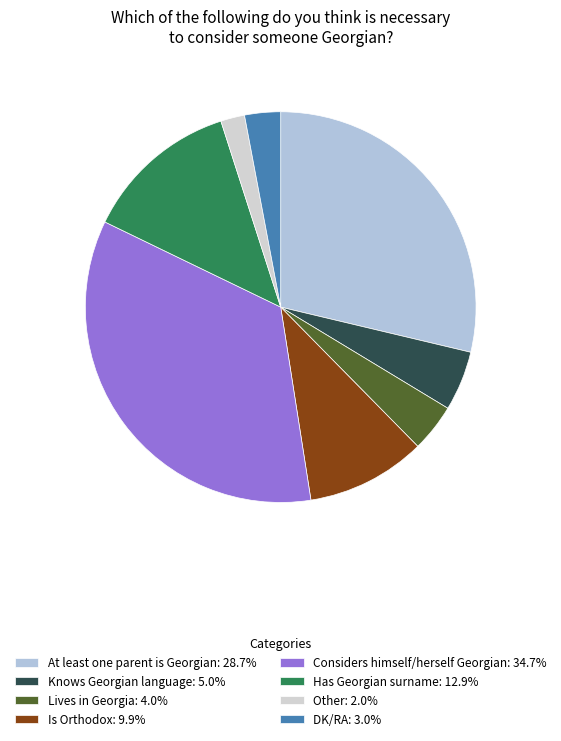

How many segments does this pie chart have?

8